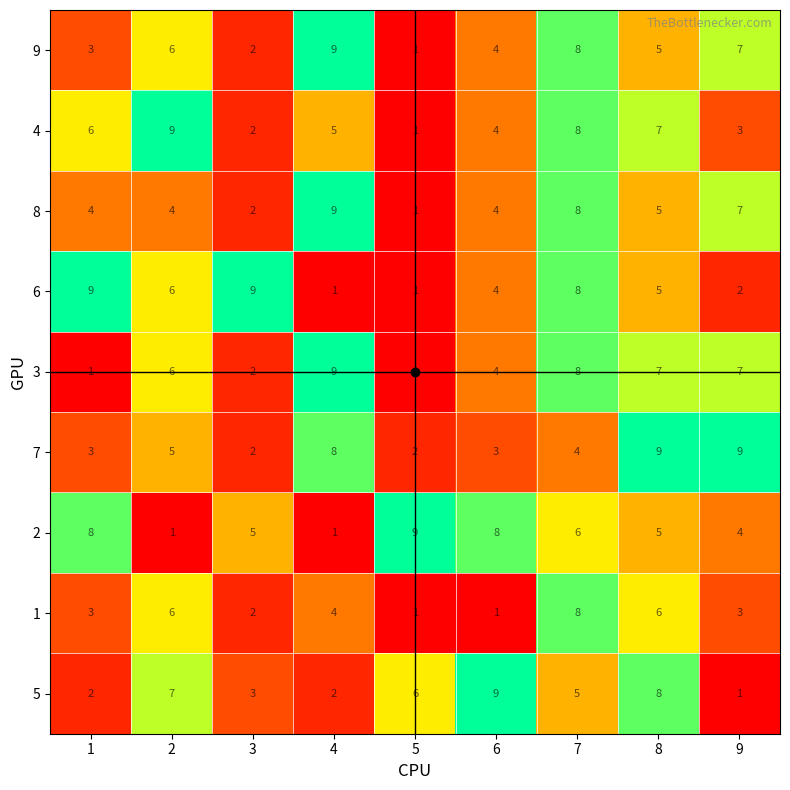

What is the total value across all series at 6?

41